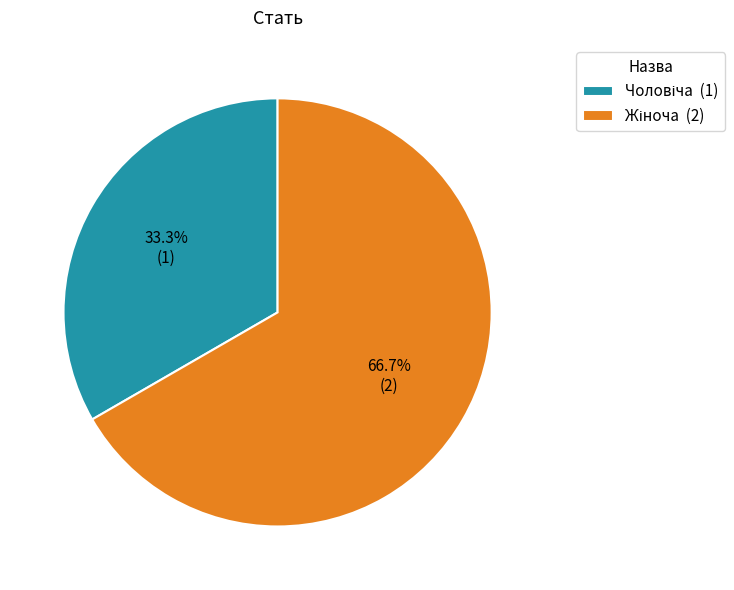

Is there any slice that represents more than half of the pie?

Yes